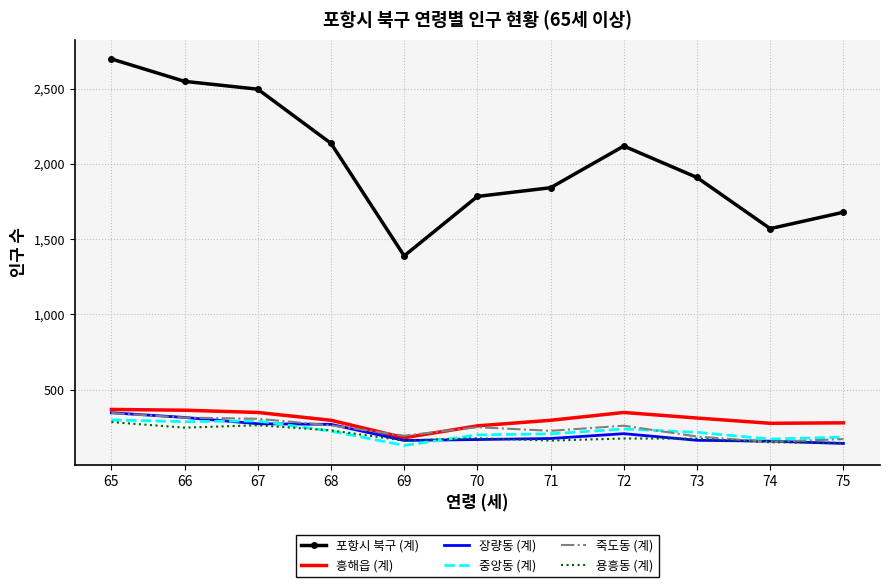

At which label does 포항시 북구 (계) first exceed 1910?

65